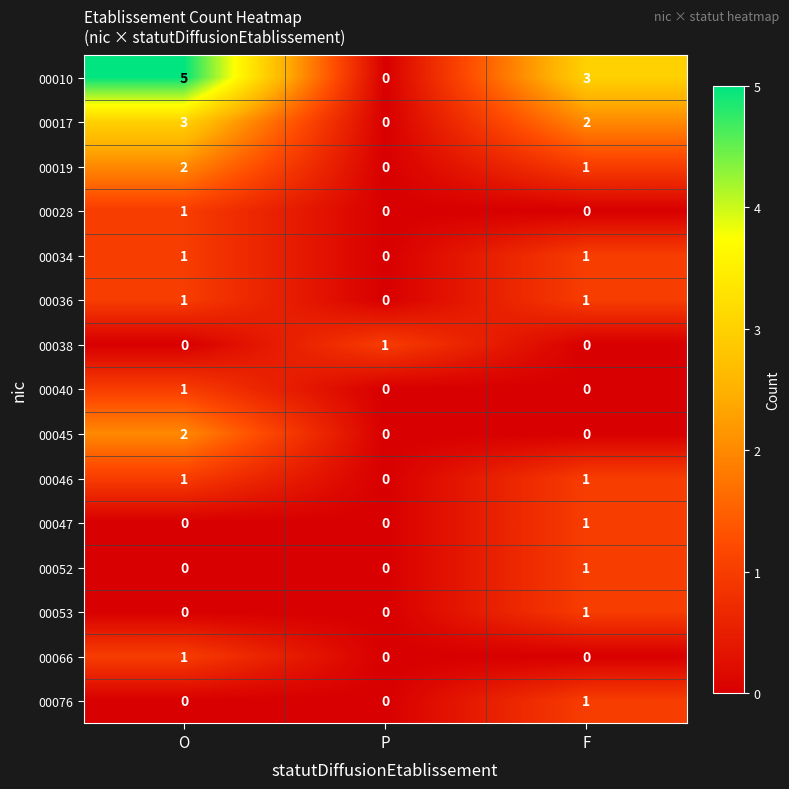

Which category has the highest value in the 00010 series?

O